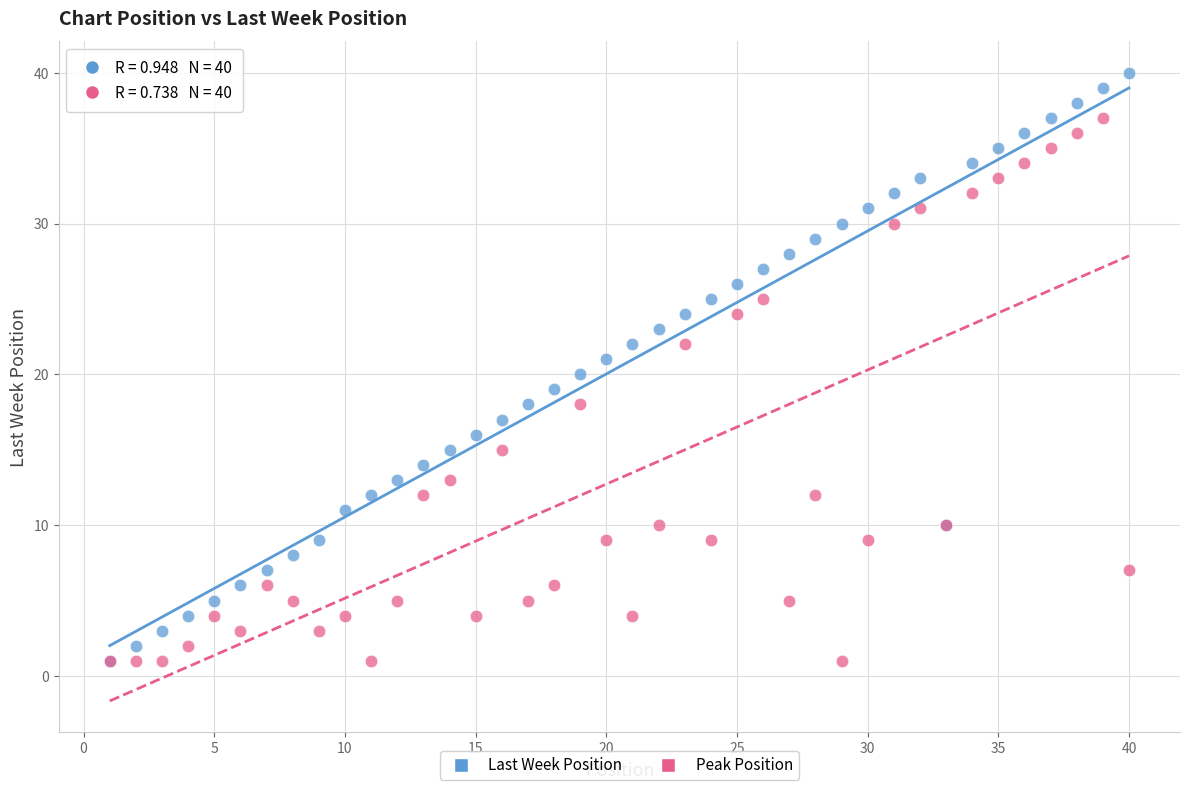

Which series reaches the maximum Y coordinate?

Last Week Position